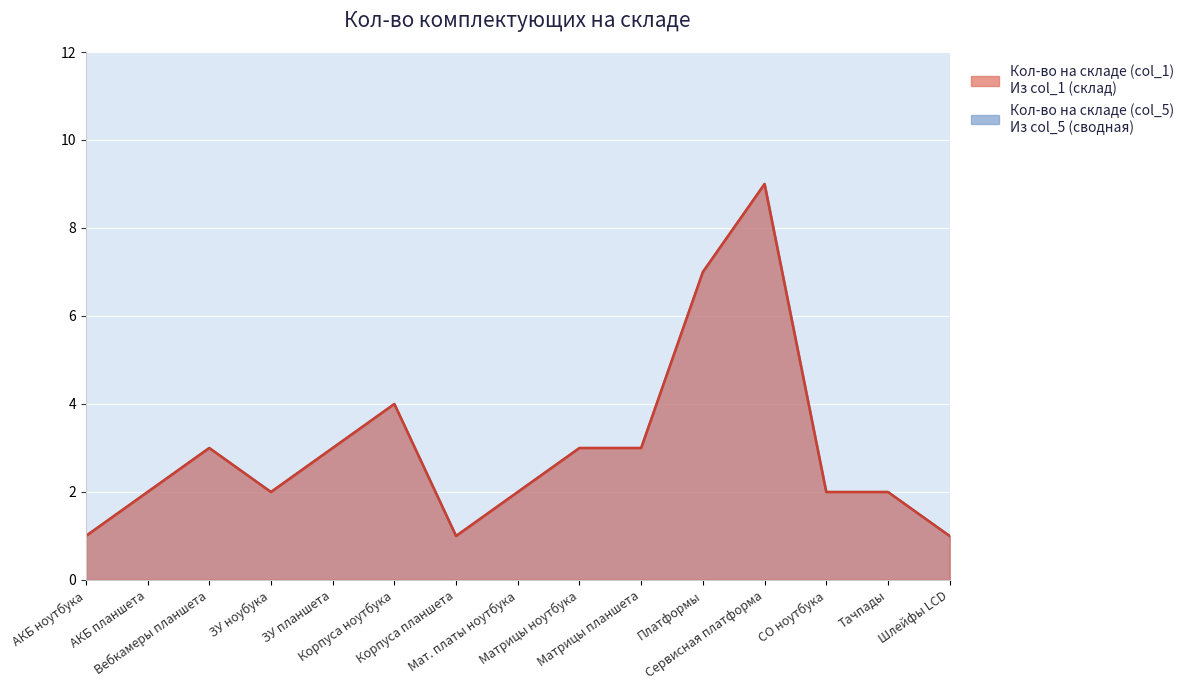

What is the average value of the Кол-во на складе (col_5) series?

3